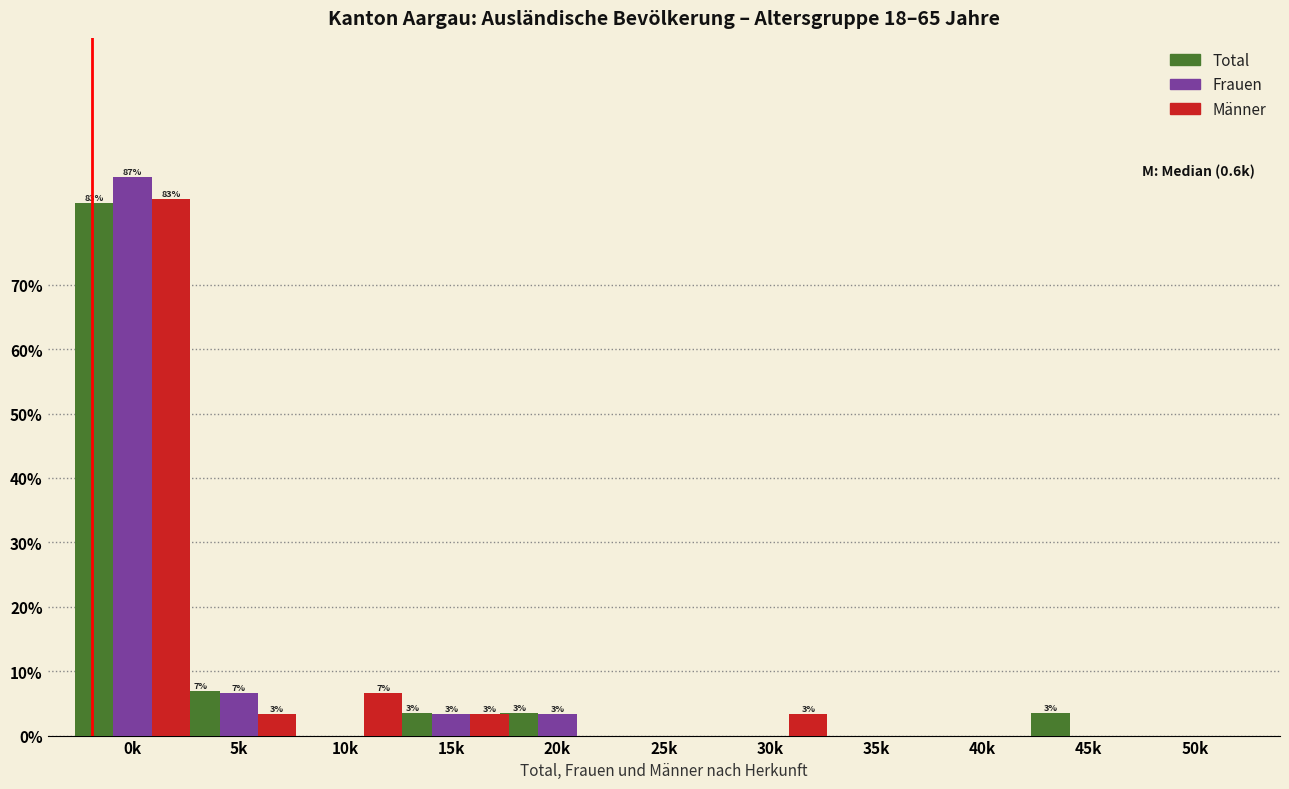

True or false: Männer has a value of 0.0 at 25k.

True